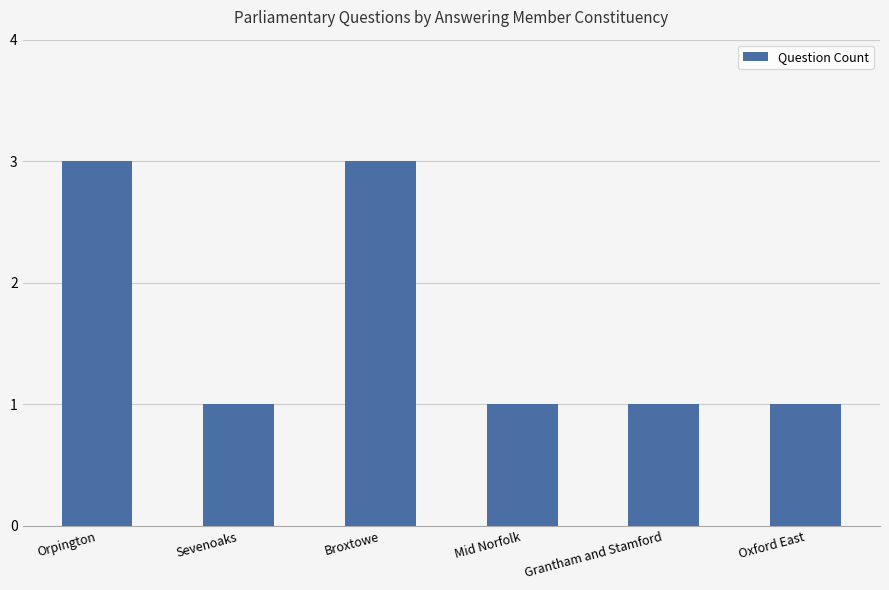

How many data points does each series have?

6